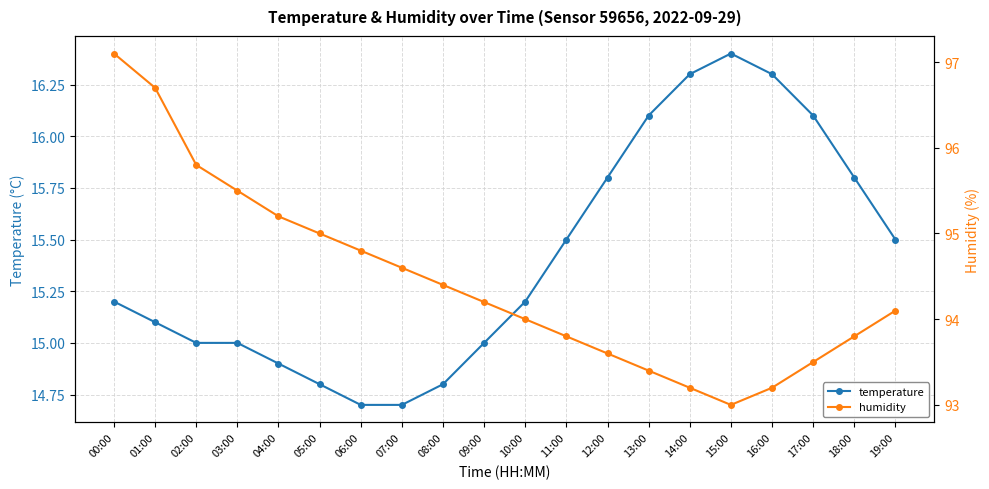

What is the difference between the maximum and minimum values in the humidity series?

4.1